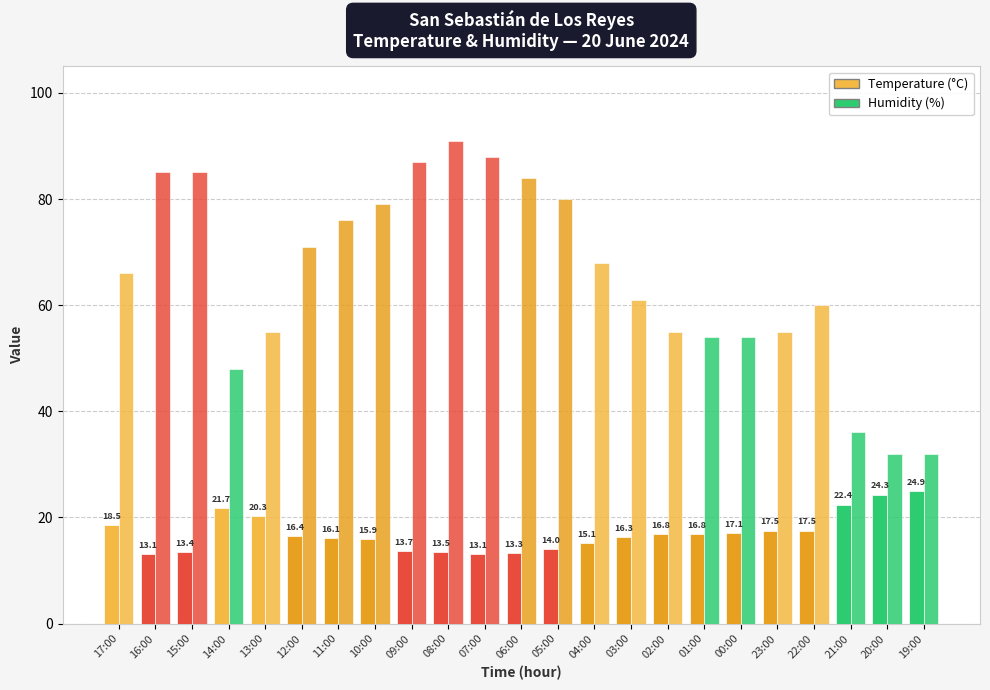

Reading left to right, extract all data points from this chart.

Temperature (C): 18.5	13.1	13.4	21.7	20.3	16.4	16.1	15.9	13.7	13.5	13.1	13.3	14.0	15.1	16.3	16.8	16.8	17.1	17.5	17.5	22.4	24.3	24.9
Humidity (%): 66.0	85.0	85.0	48.0	55.0	71.0	76.0	79.0	87.0	91.0	88.0	84.0	80.0	68.0	61.0	55.0	54.0	54.0	55.0	60.0	36.0	32.0	32.0